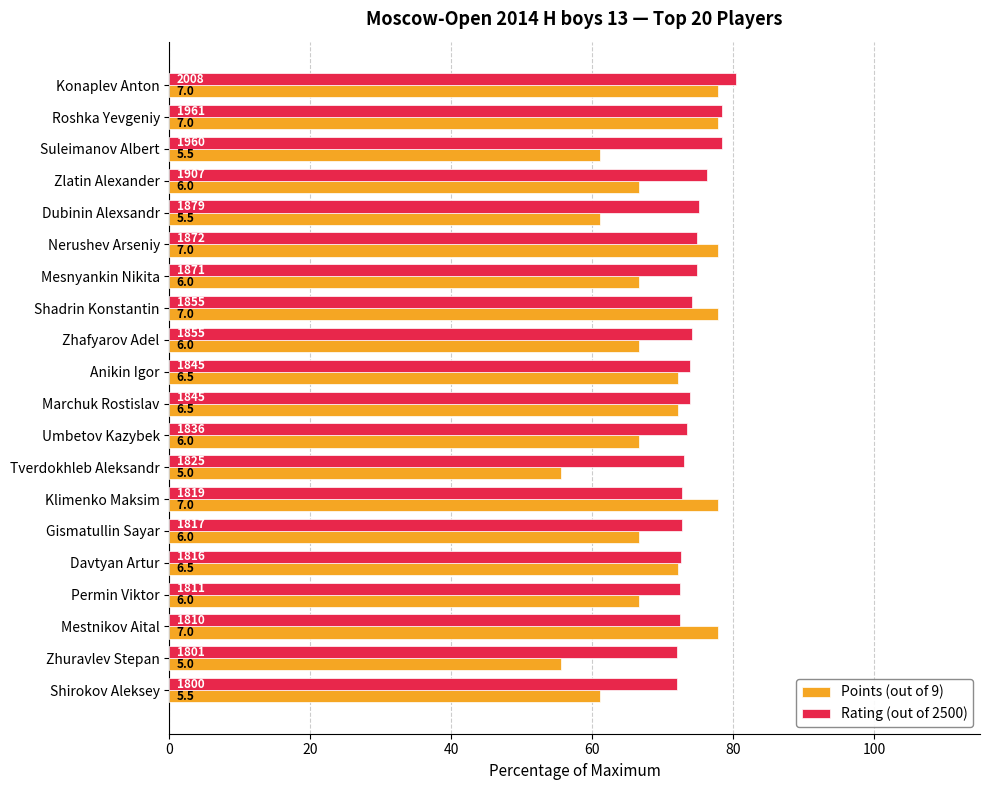

At how many categories does at least one series exceed 57?

20